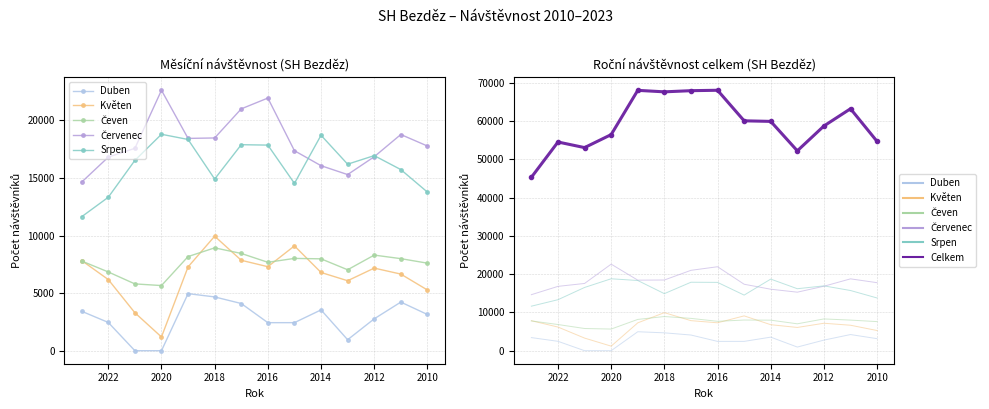

True or false: Celkem and Květen cross at least once.

False